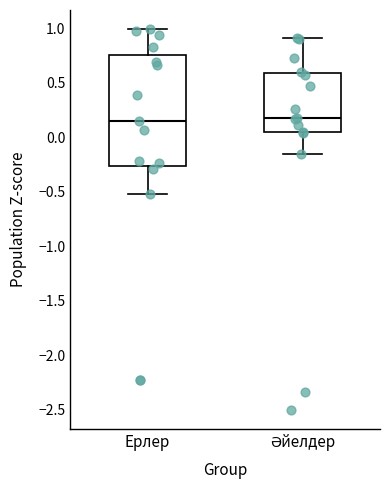

Reading left to right, read every box against the y-axis: the position of its median line, the range the box covers, and the ends of its whiskers. The values are not printed on the chart, so give them approximately, as read against the axis.

Ерлер: median 0.15, box -0.25 to 0.75, whiskers -0.50 to 1.00
Әйелдер: median 0.20, box 0.05 to 0.60, whiskers -0.15 to 0.90